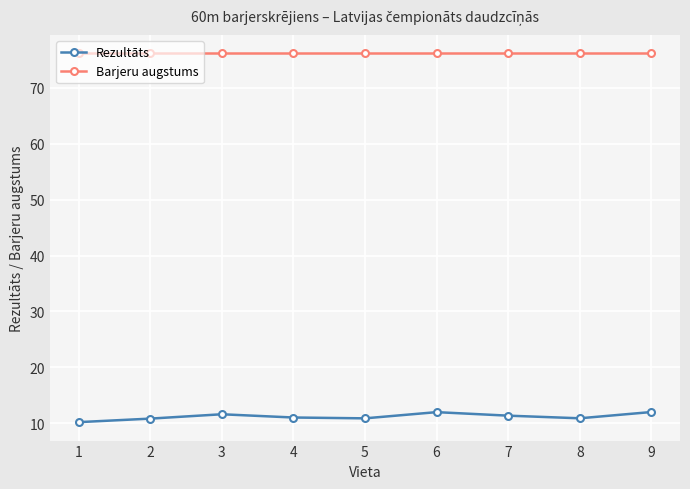

What is the sum of all Barjeru augstums values?

685.8